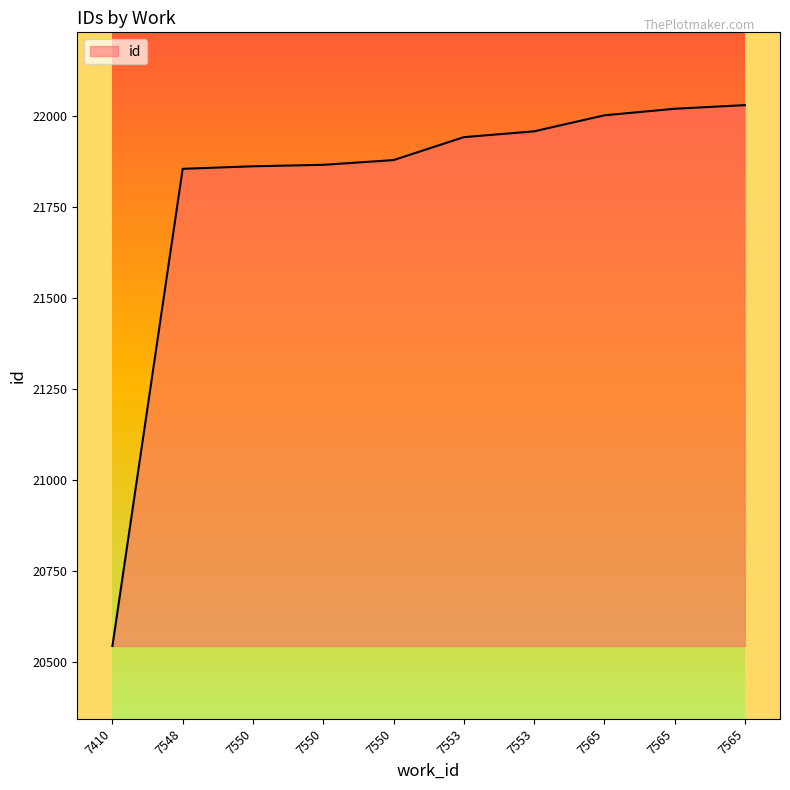

Does the chart have visible grid lines?

No